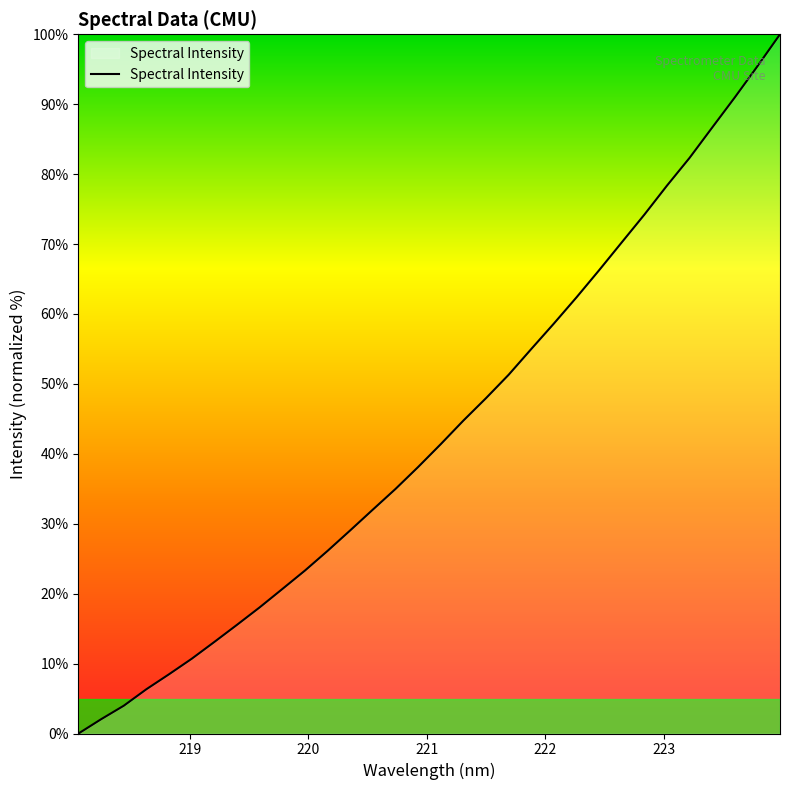

How many lines are shown in the chart?

1